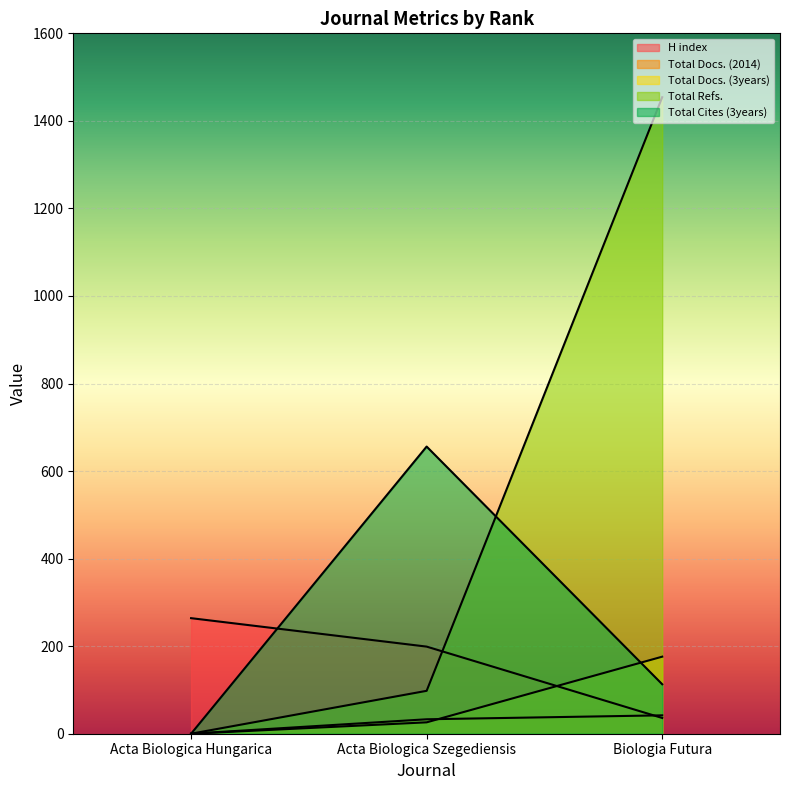

What is the label of the 3rd point from the left?

Biologia Futura